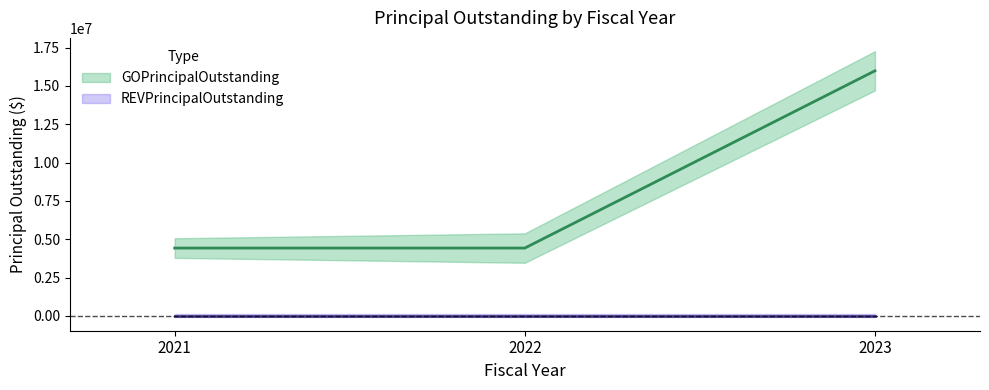

Reading right to left, what are all the values shown in this chart?

15990000	4425000	4425000